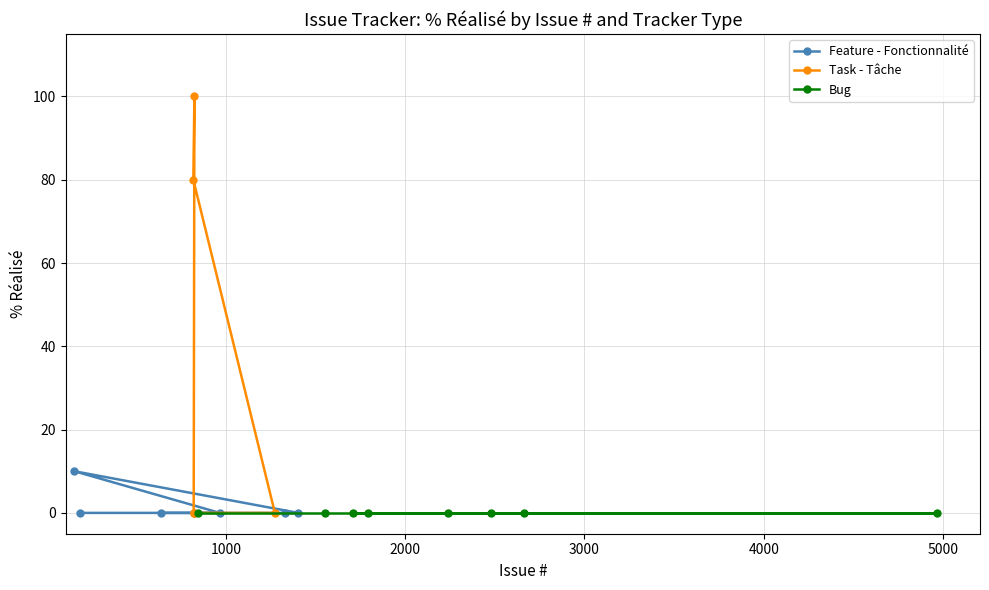

At which category is the sum across all series the highest?

818